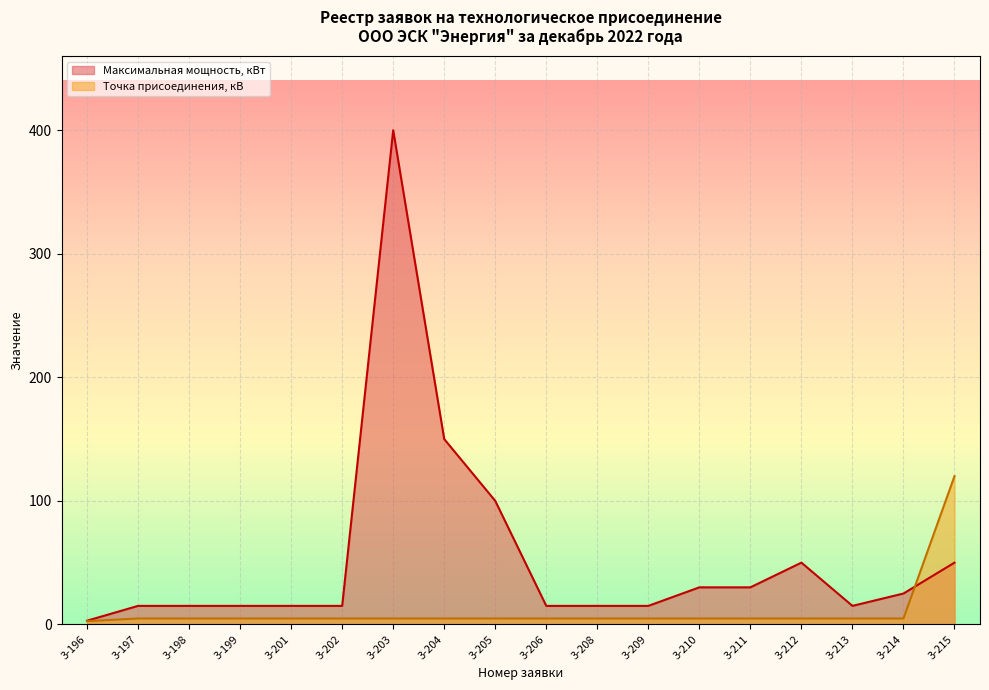

The value of Точка присоединения, кВ at 3-197 is 2.8. True or false?

False